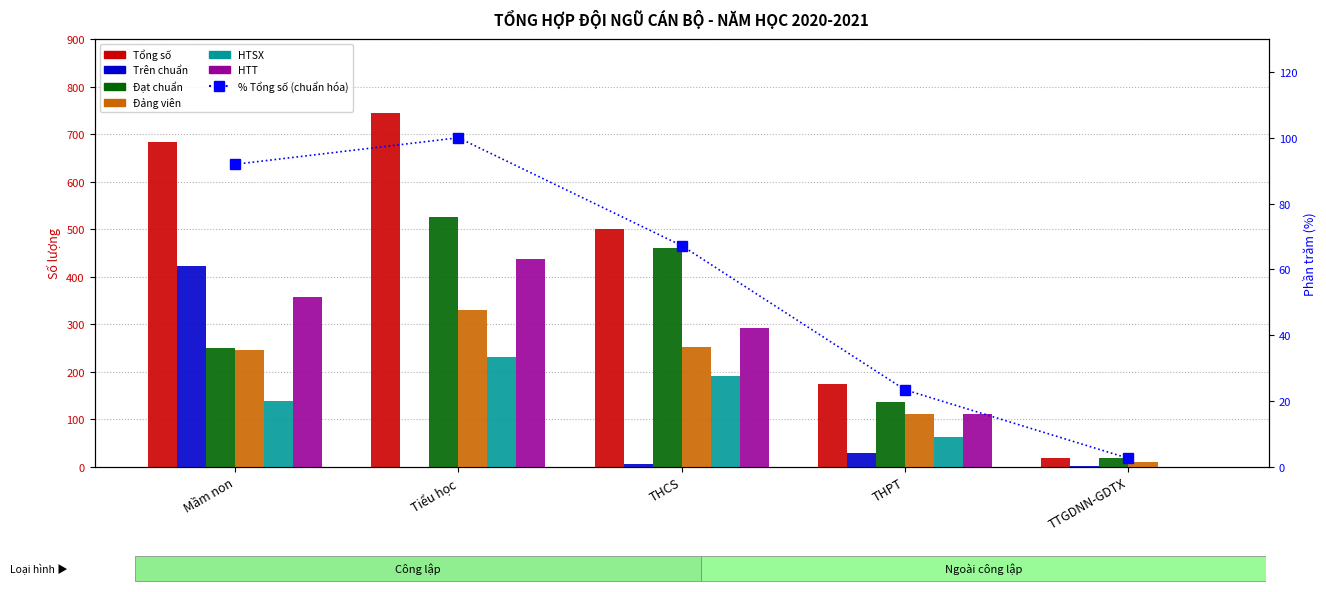

Rank the series by their maximum value, from highest to lowest.

Tổng số, Đạt chuẩn, HTT, Trên chuẩn, Đảng viên, HTSX